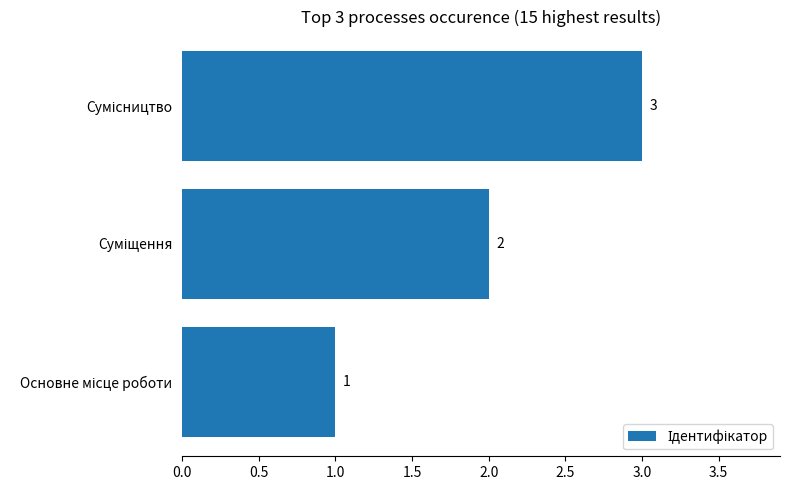

Does the chart contain any negative values?

No